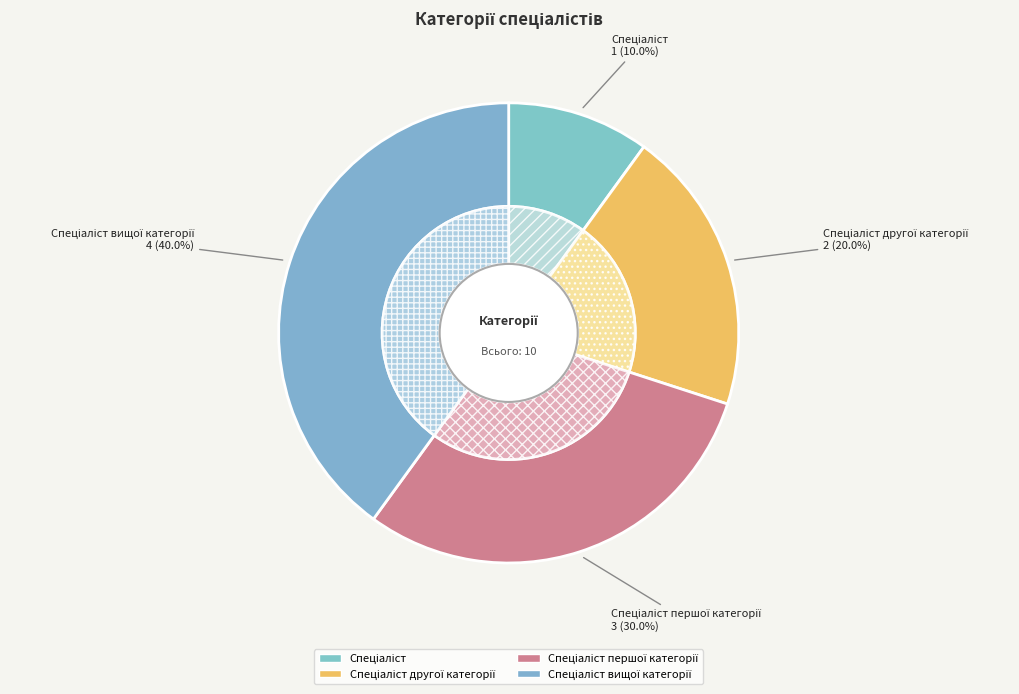

What is the largest slice in the pie chart?

Спеціаліст вищої категорії